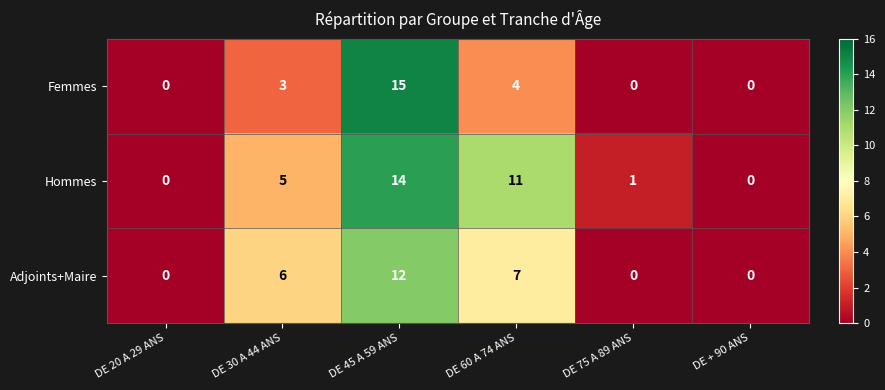

What is the greatest value displayed?

15